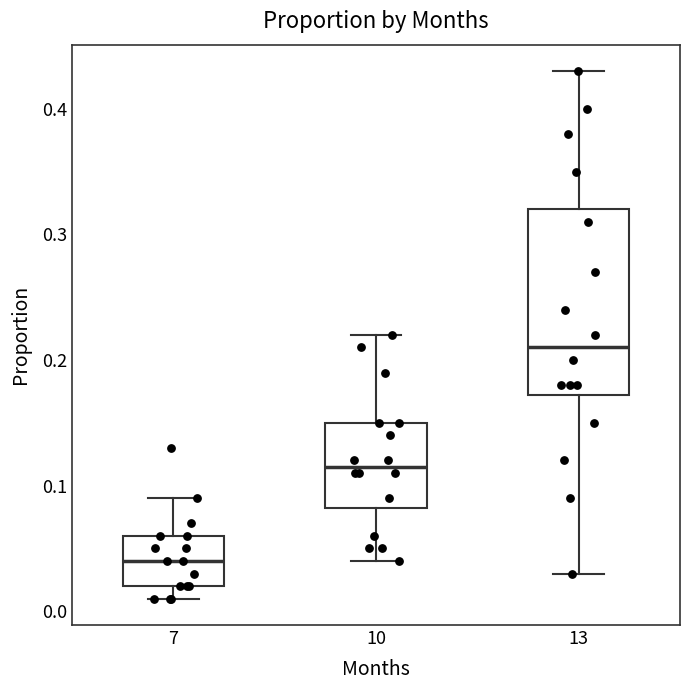

Which box has the lowest median line?

7